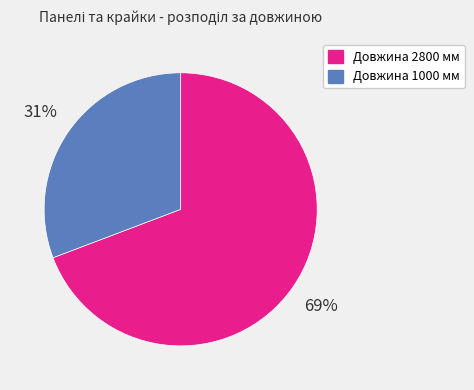

To the nearest percent, what is the average slice percentage?

50%